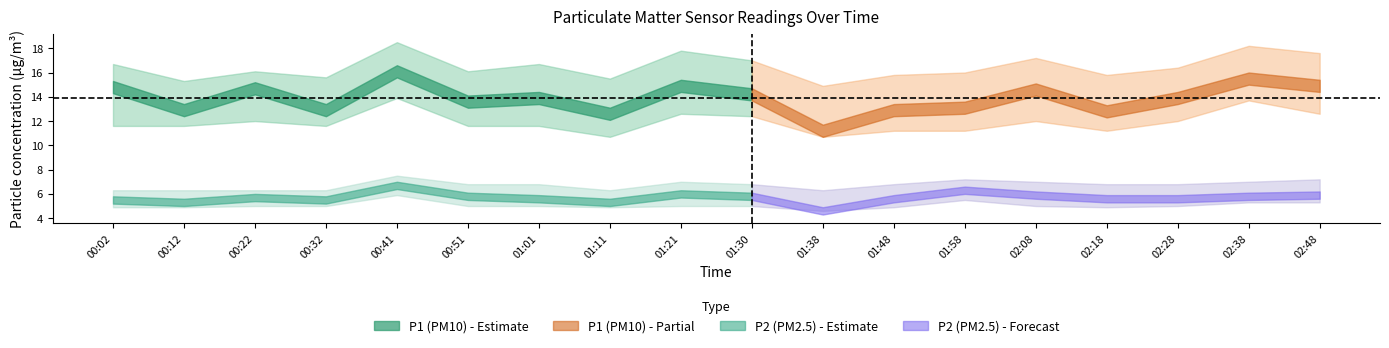

What is the label of the 15th point from the right?

00:32